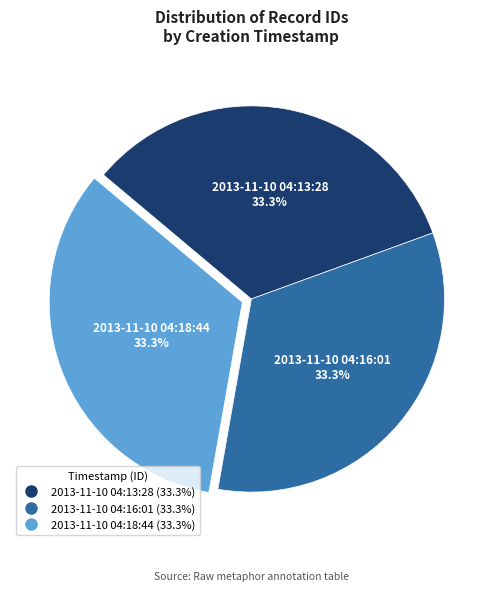

How much of the chart is everything except 2013-11-10 04:13:28?

66.7%